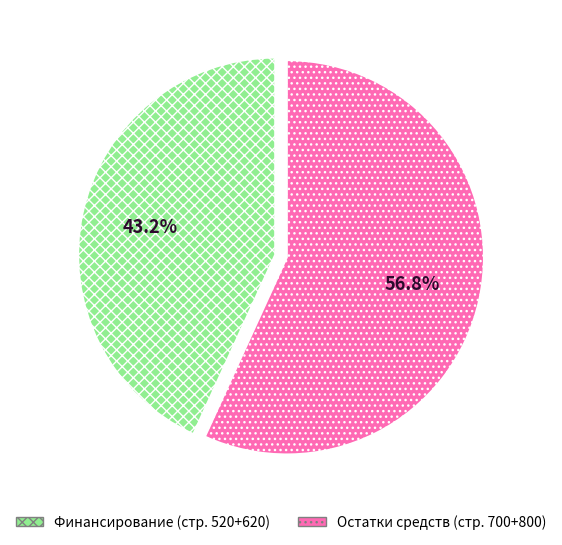

Between Остатки средств (стр. 700+800) and Финансирование (стр. 520+620), which is larger?

Остатки средств (стр. 700+800)